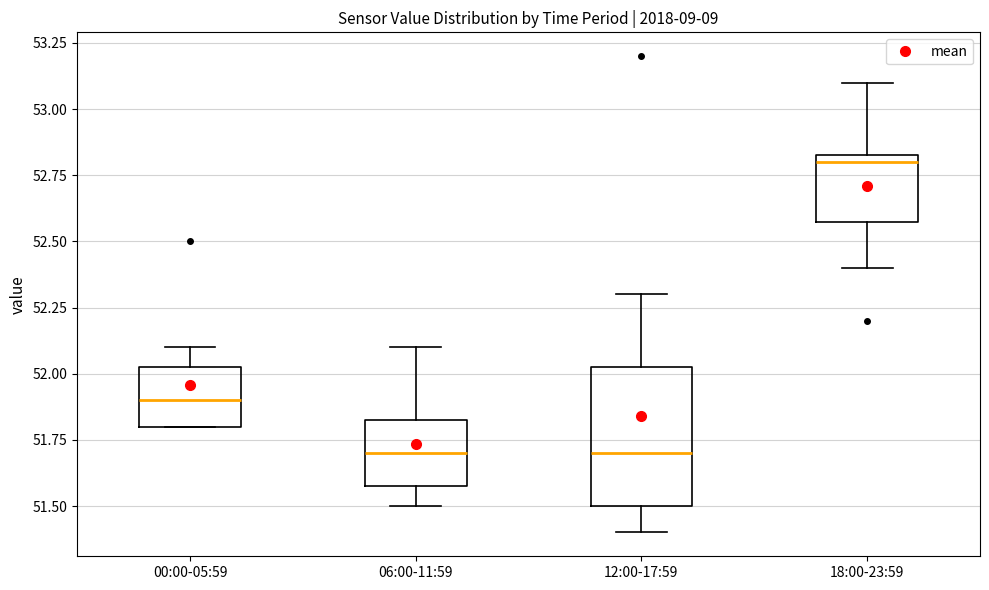

Reading left to right, transcribe this box plot: for each box, give where its median line is, the range the box spans, and where its two whiskers end, as read against the y-axis. The values are not printed on the chart, so give them approximately, as read against the axis.

00:00-05:59: median 51.90, box 51.80 to 52.05, whiskers 51.80 to 52.10
06:00-11:59: median 51.70, box 51.60 to 51.85, whiskers 51.50 to 52.10
12:00-17:59: median 51.70, box 51.50 to 52.05, whiskers 51.40 to 52.30
18:00-23:59: median 52.80, box 52.60 to 52.85, whiskers 52.40 to 53.10